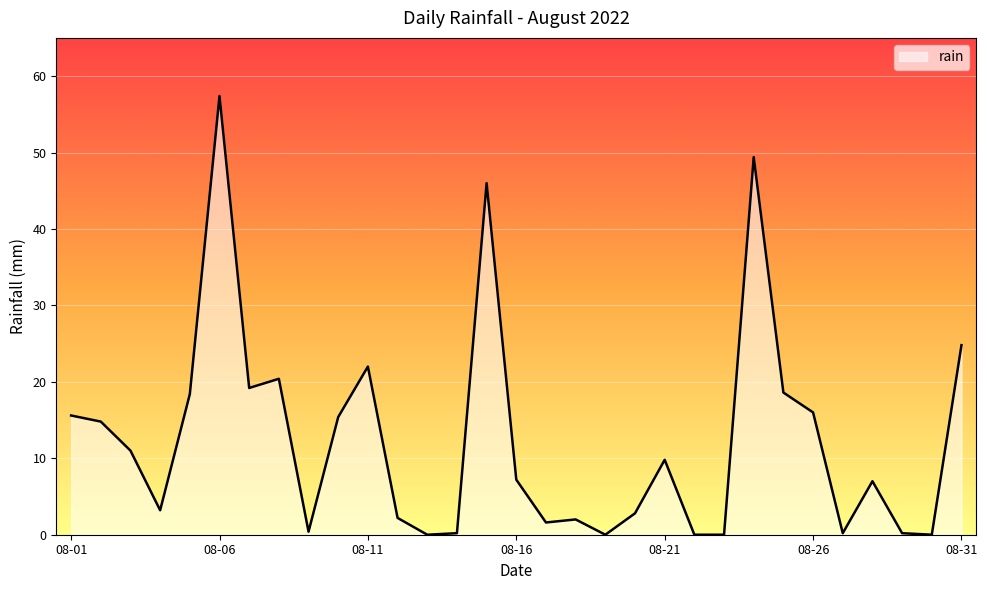

How many interior local valleys (lower than both neighbors) does the data have?

8